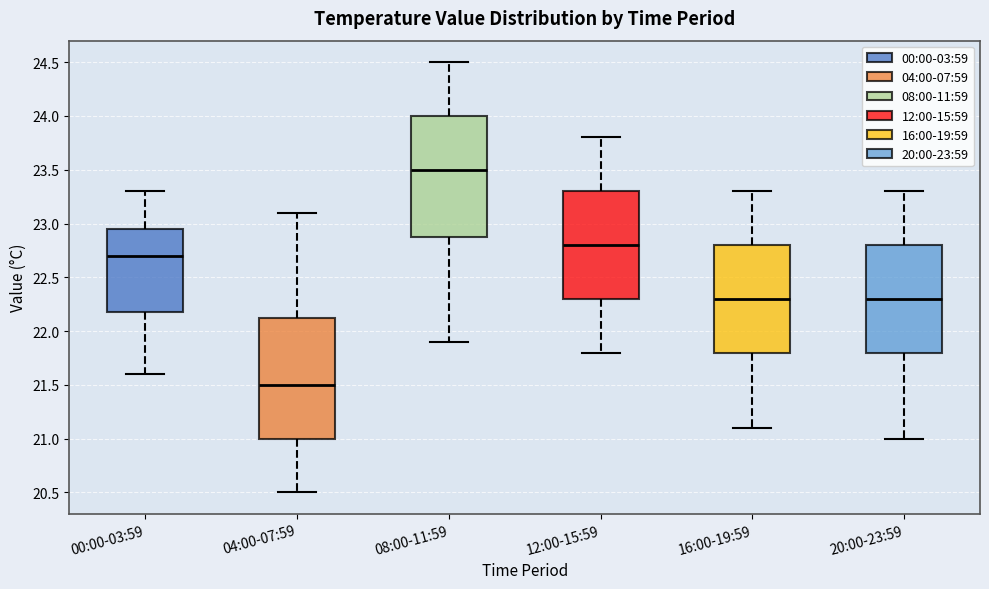

Where does the median line of the box for 16:00-19:59 sit on the y-axis? The values are not printed on the chart, so give them approximately, as read against the axis.

22.30